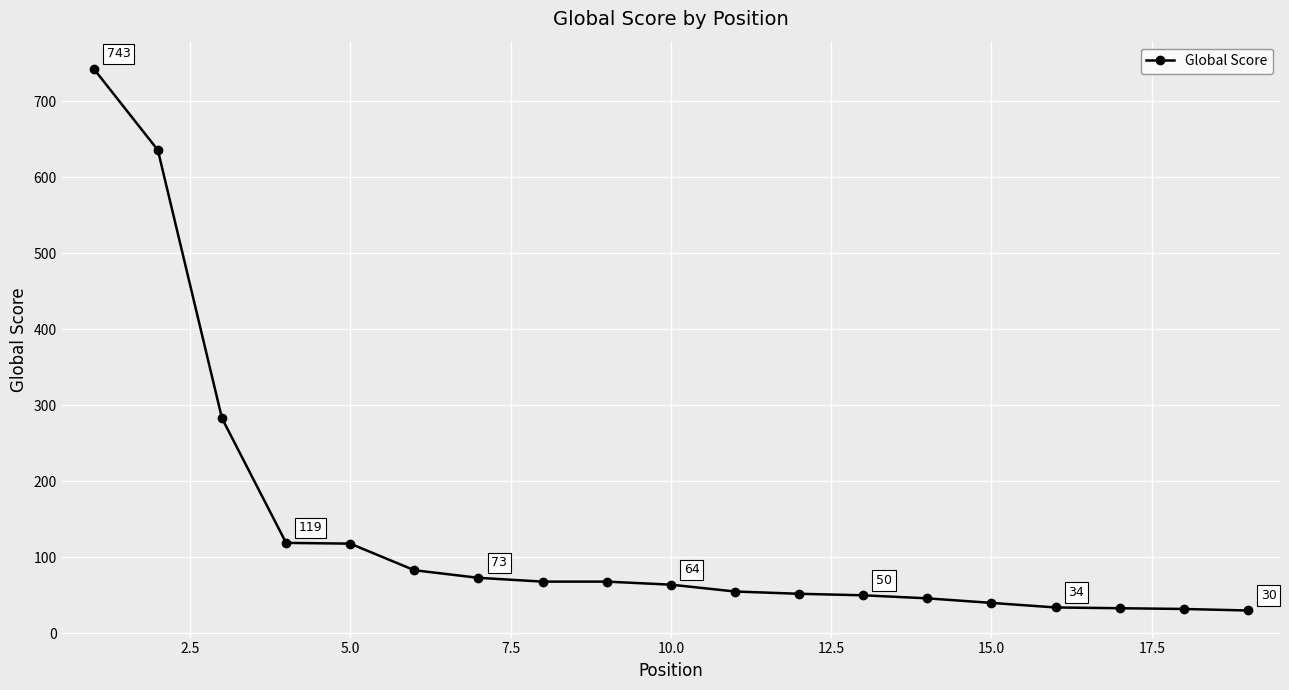

What is the value of the 3rd point from the left?

283